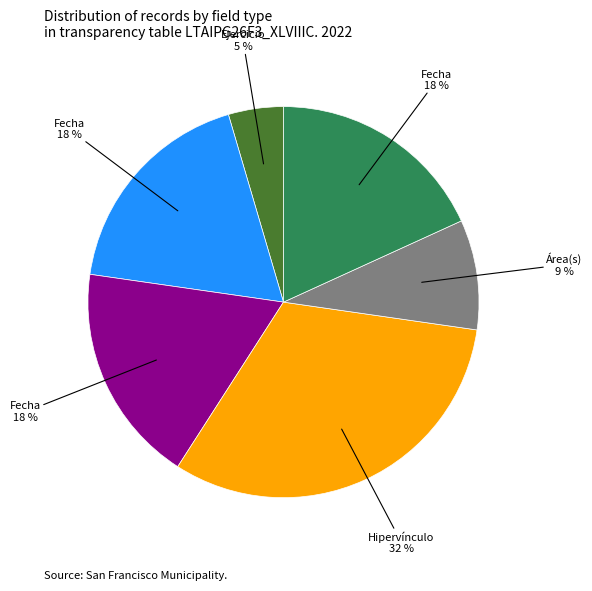

To the nearest percent, what is the average slice percentage?

17%